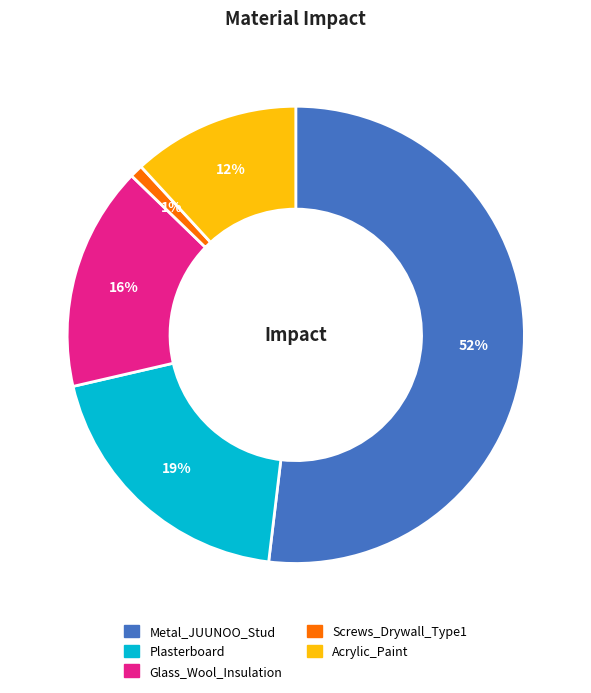

To the nearest percent, what is the average slice percentage?

20%